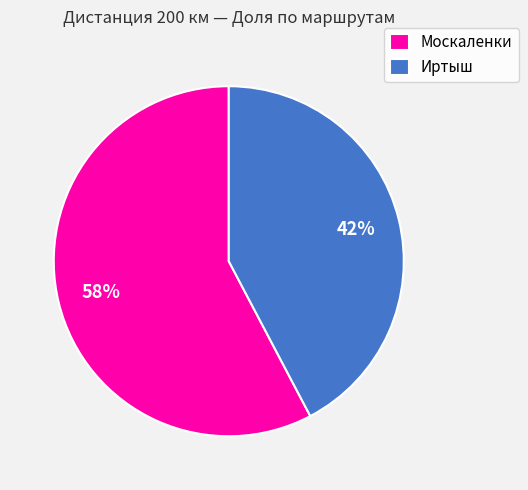

The Москаленки slice represents 44% of the pie. True or false?

False